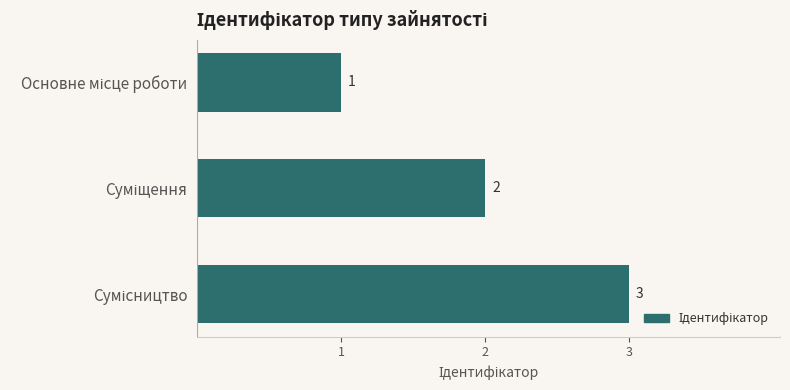

What is the maximum value shown in the chart?

3